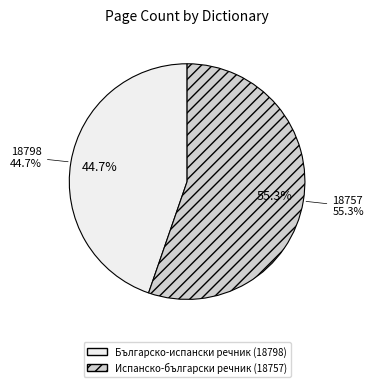

Which slice represents more than half of the pie?

Испанско-български речник (18757)